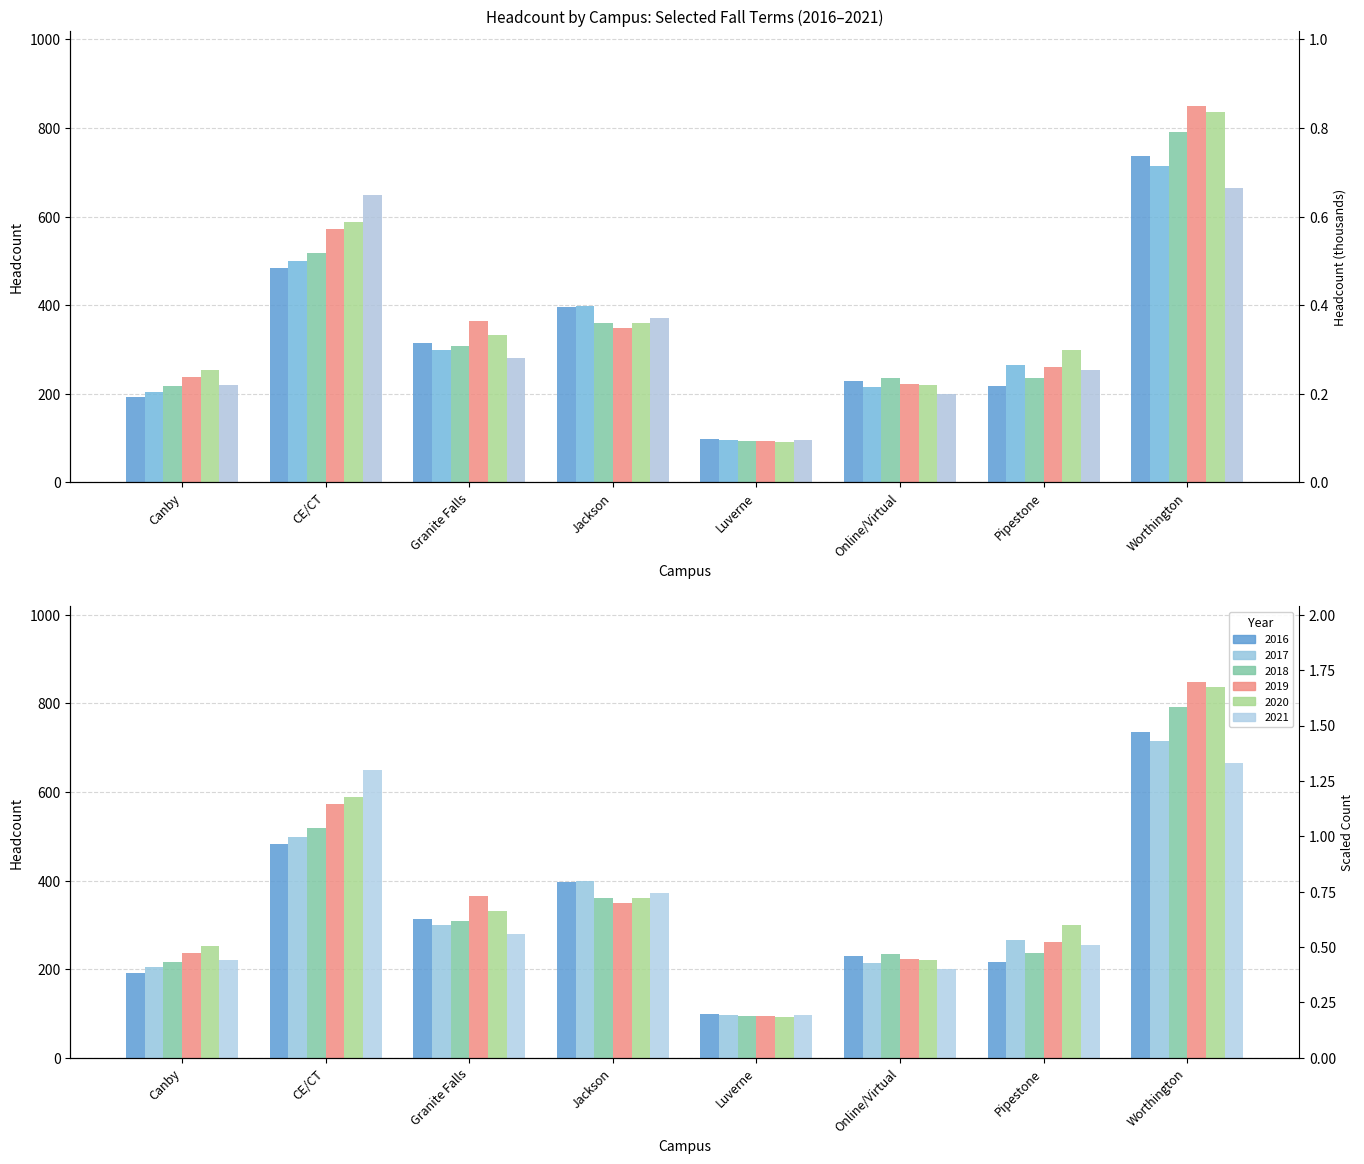

How many bars are there in each group?

6